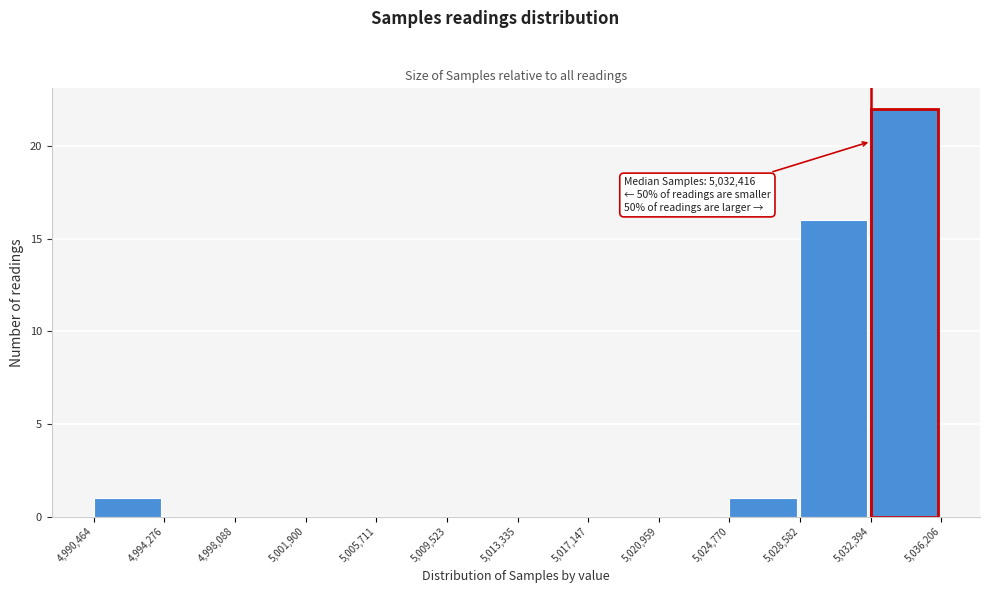

Which range on the x-axis has the tallest bar?

5,032,394 to 5,036,206